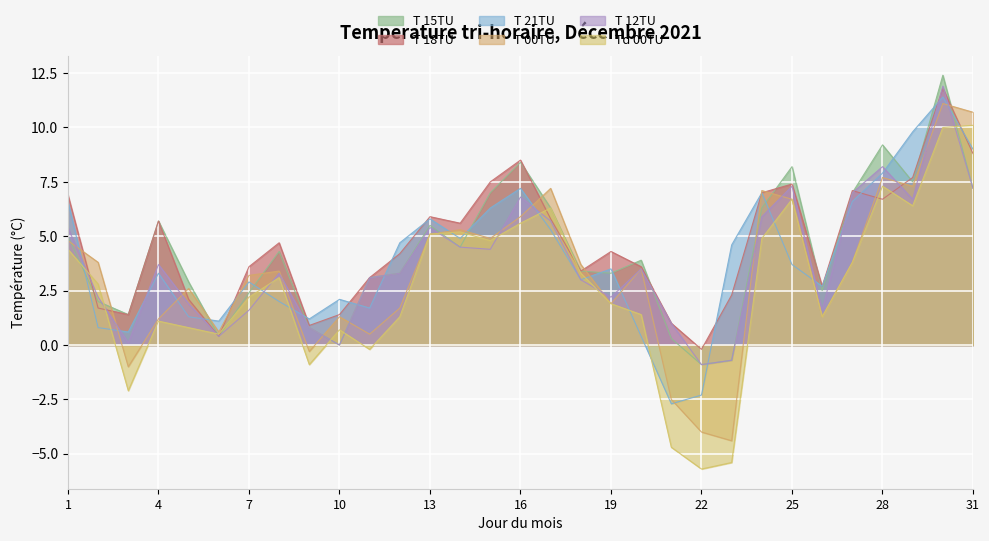

What is the average value of the T 00TU series?

3.4